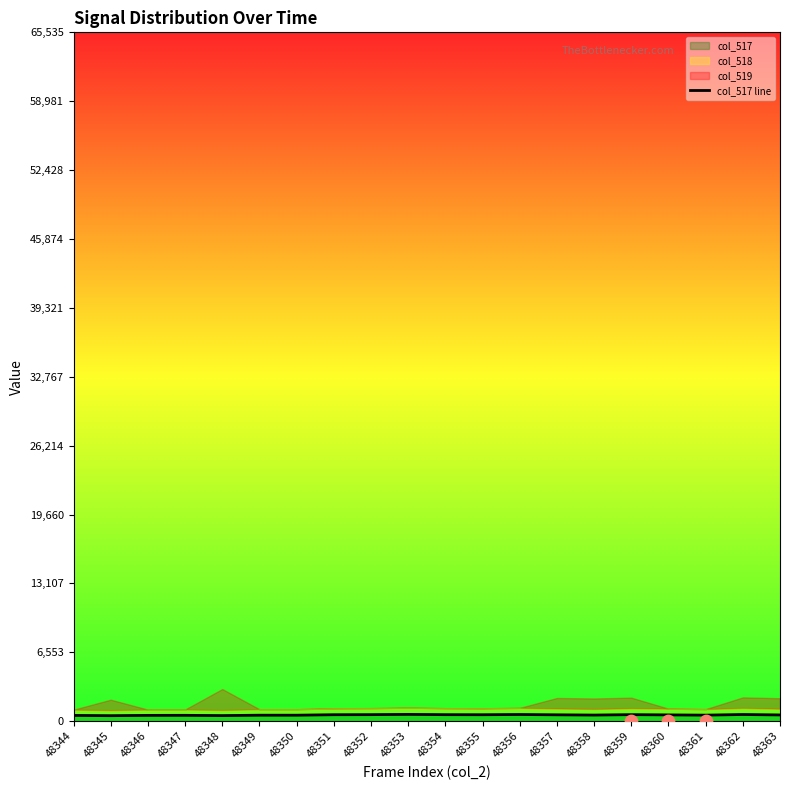

Between 48358 and 48357, which is larger?

48357